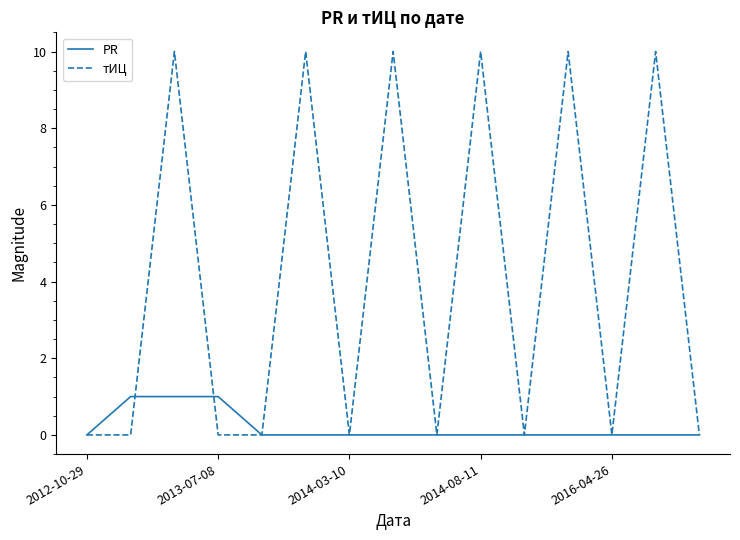

Rank the series by their maximum value, from highest to lowest.

тИЦ, PR